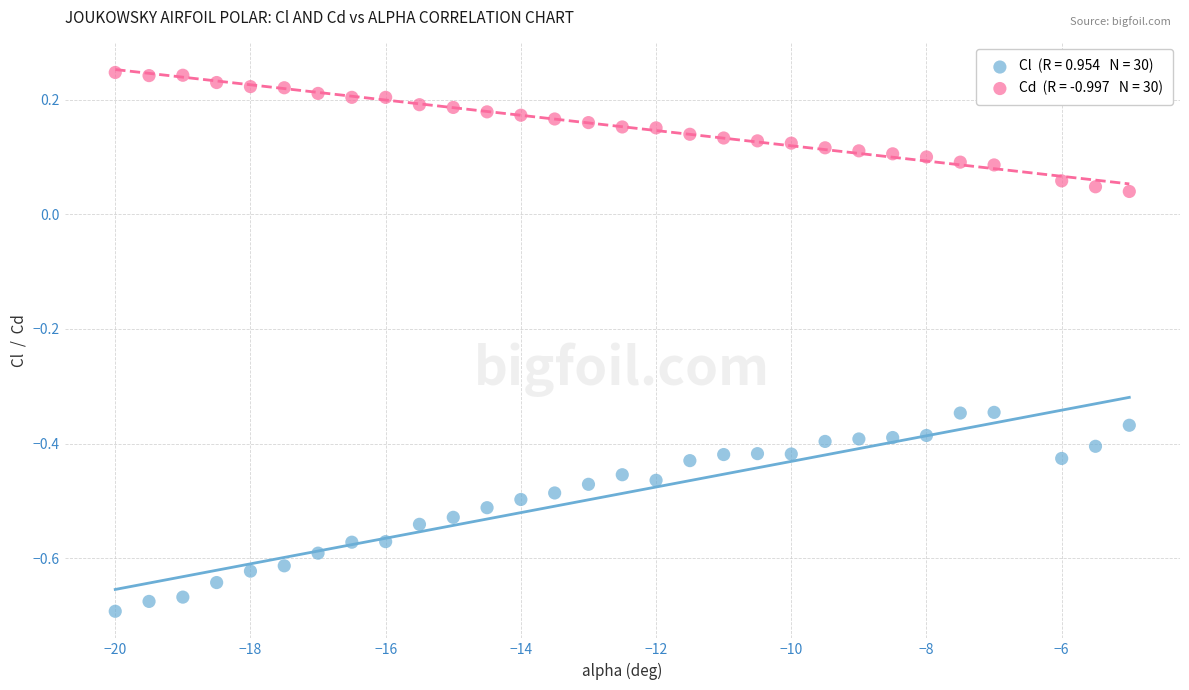

Across all data points, what is the range of Y values (max minus min)?

0.9